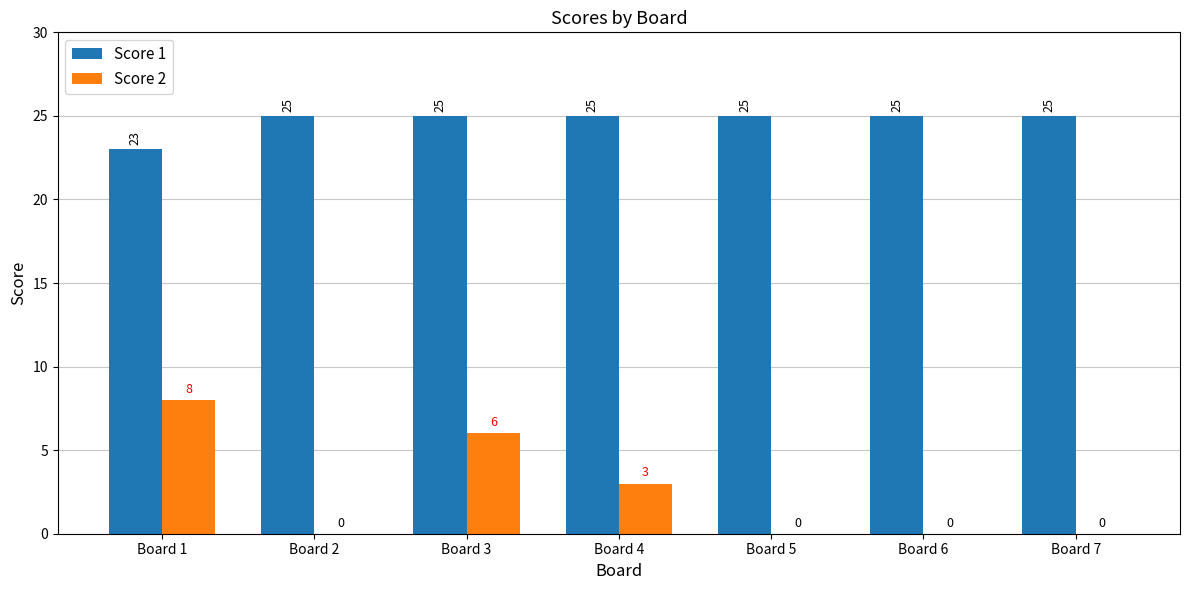

What is the sum of the Score 2 values at Board 4 and Board 3?

9